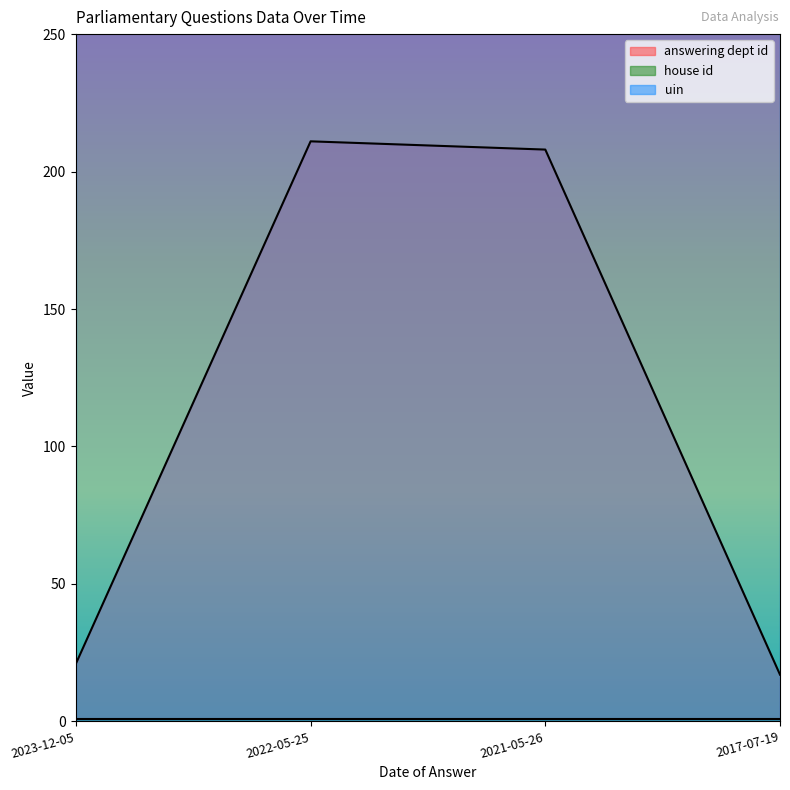

True or false: answering dept id has more than 2 points higher than both neighbors.

False